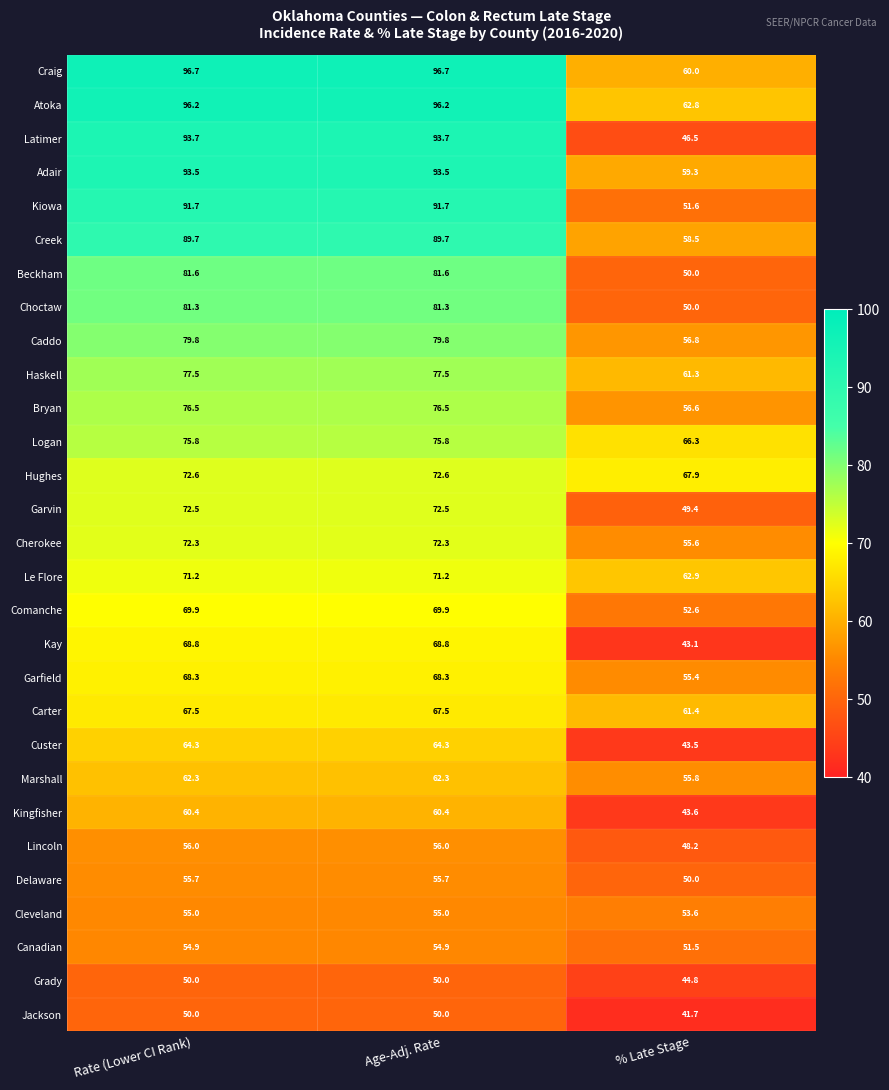

What is the average value of the Bryan series?

69.9